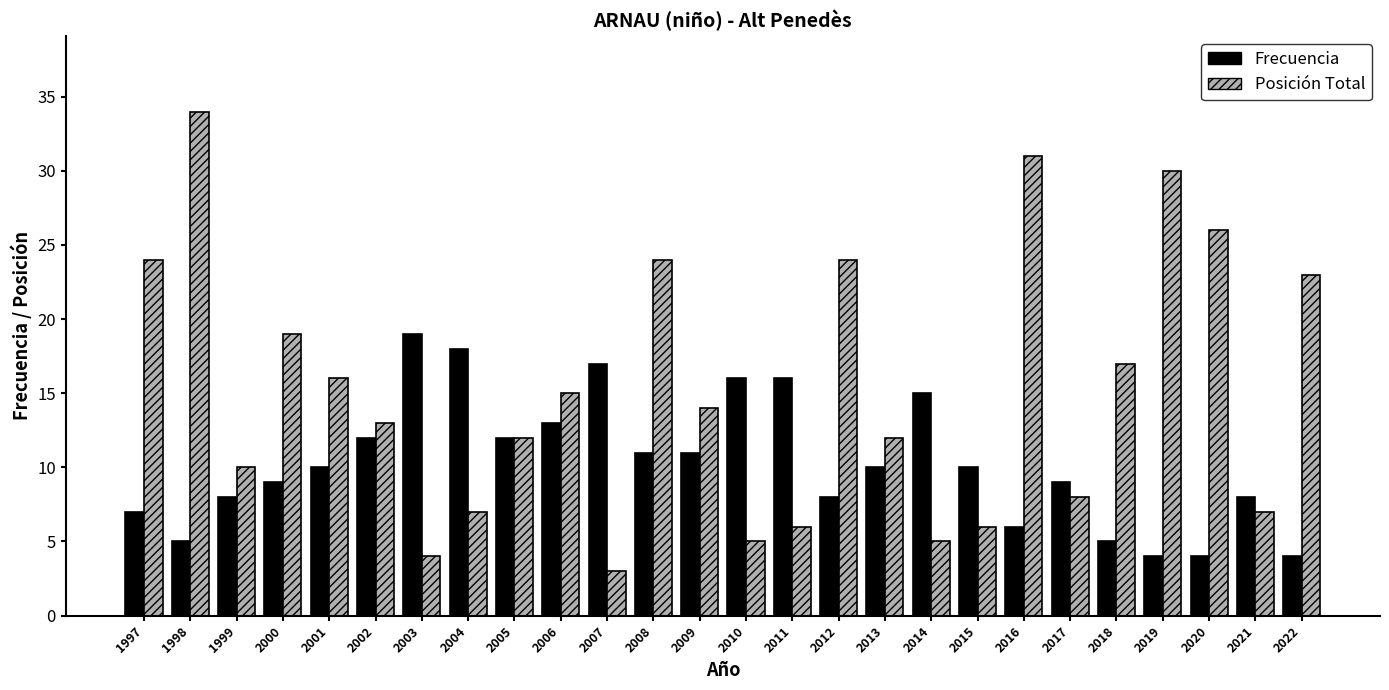

At how many categories does at least one series exceed 32?

1